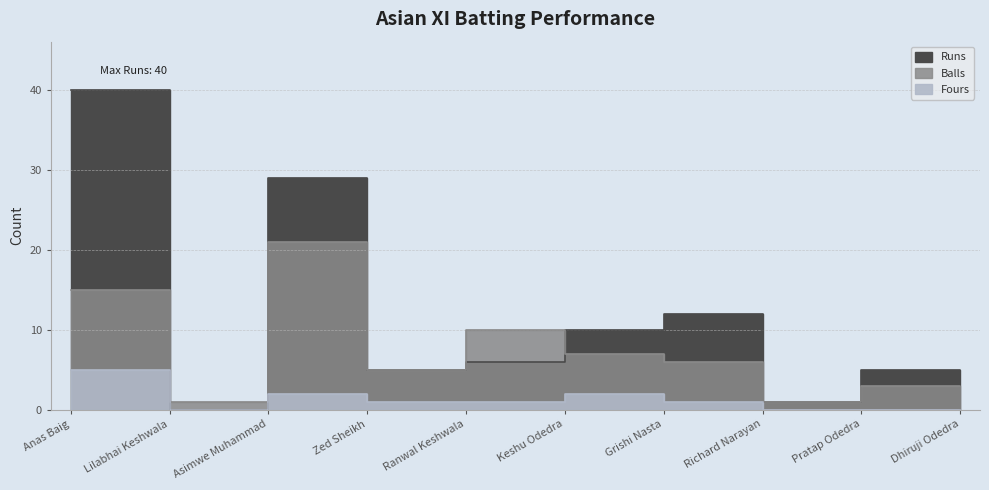

True or false: Fours and Balls intersect in this chart.

False